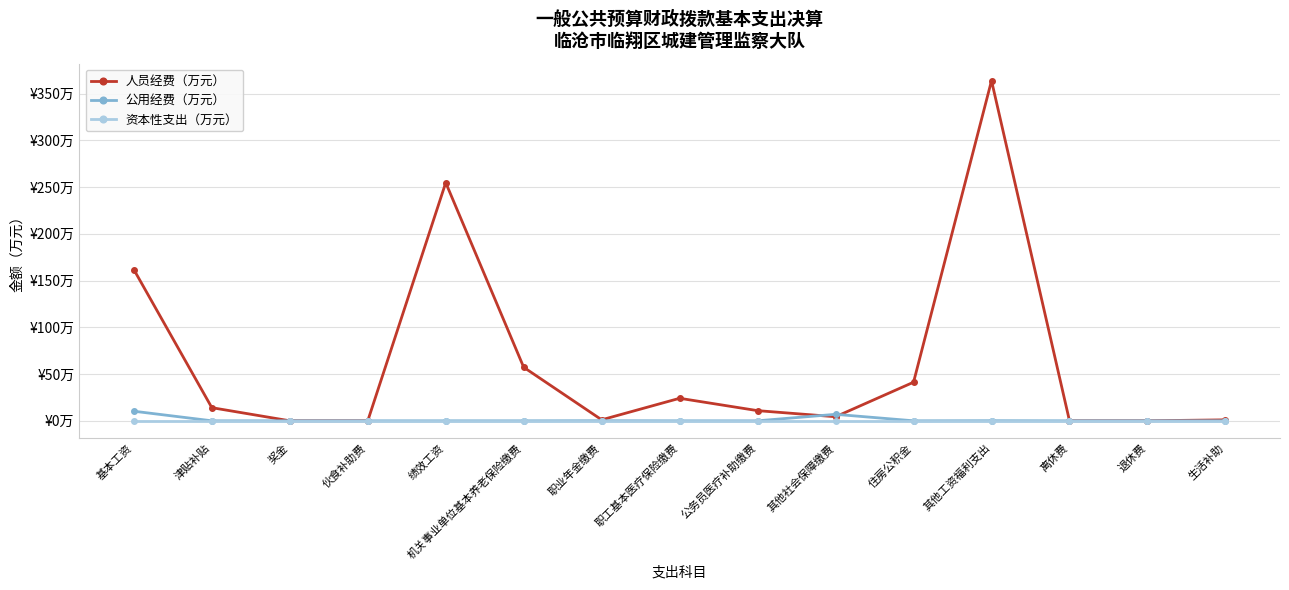

What is the average value of the 人员经费（万元） series?

62.3